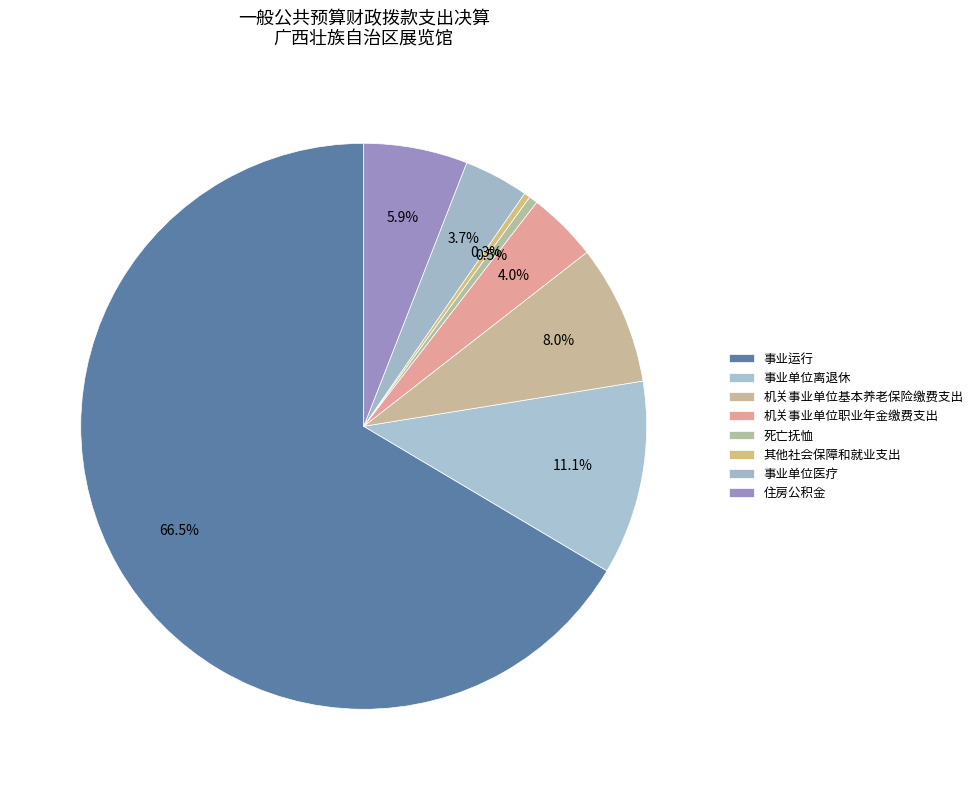

To the nearest percent, what is the difference between the largest and smallest slice percentages?

66%